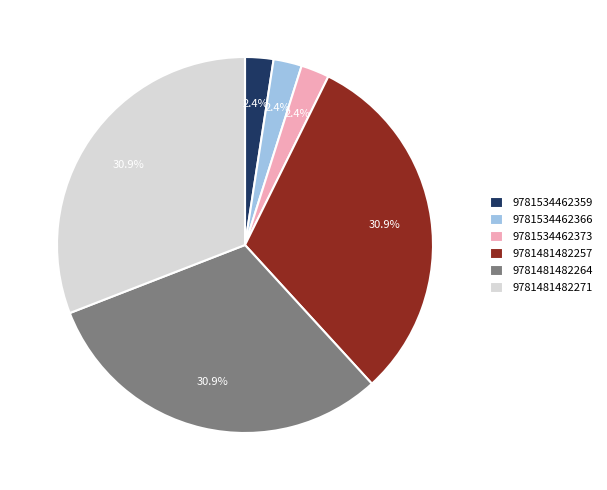

True or false: 9781534462373 accounts for 14% of the total.

False